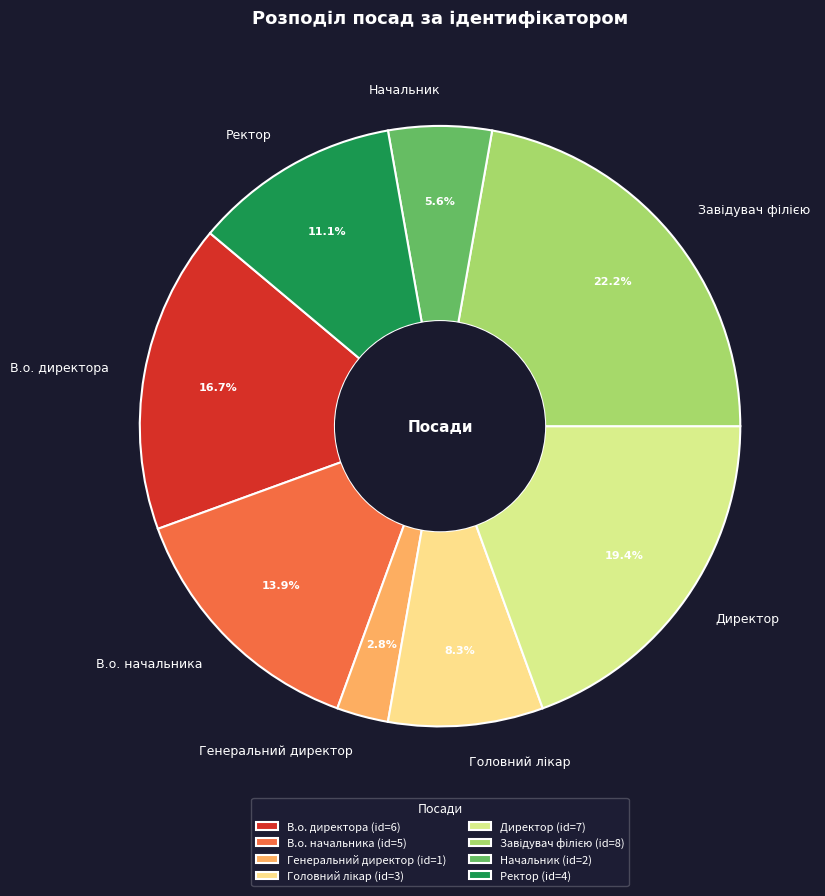

What percentage do Ректор and Генеральний директор together represent?

13.9%